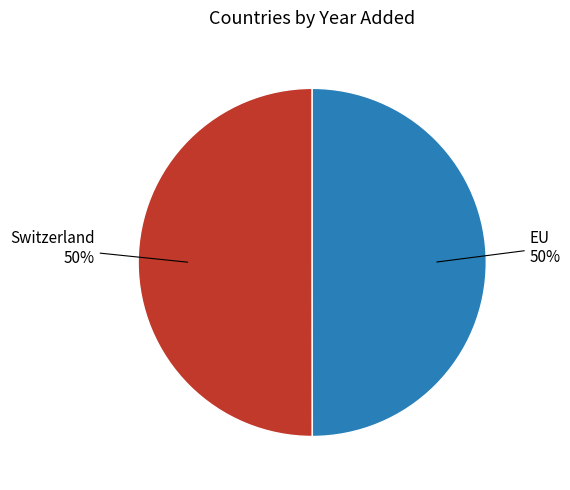

To the nearest percent, what is the average slice percentage?

50%